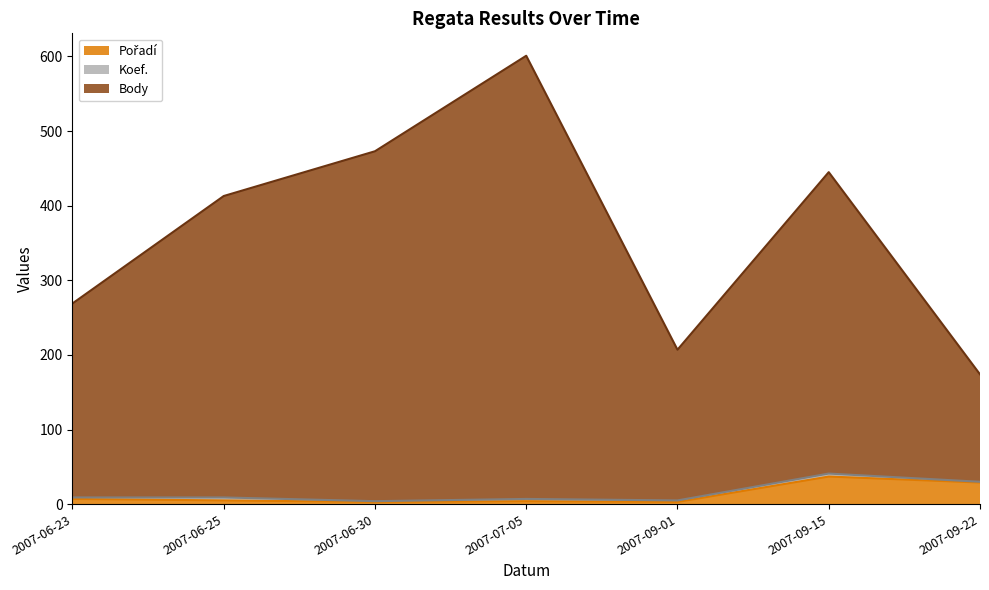

The Body series shows 733 at 2007-06-25. True or false?

False